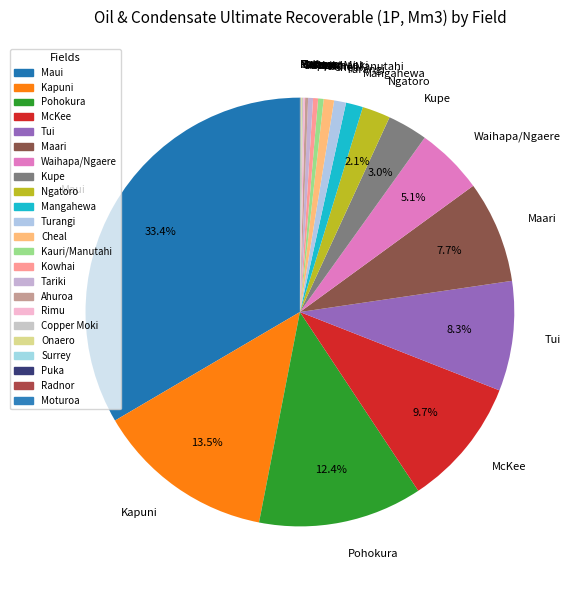

Is there any slice that represents more than half of the pie?

No